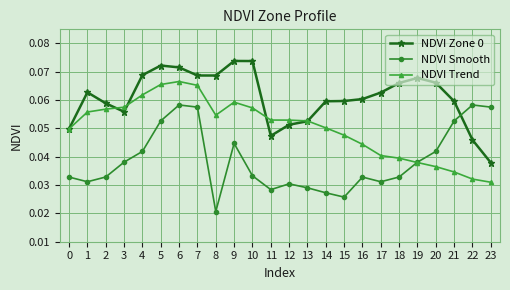

Count the NDVI Zone 0 values in the range 0 to 1.

24